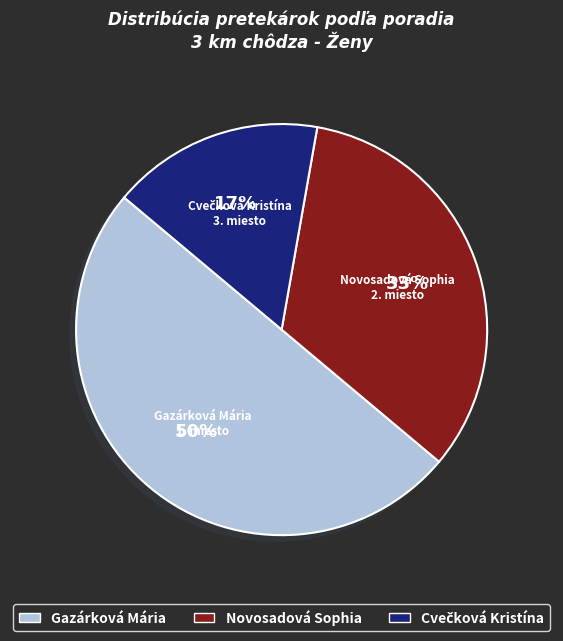

Count the number of slices in the pie.

3